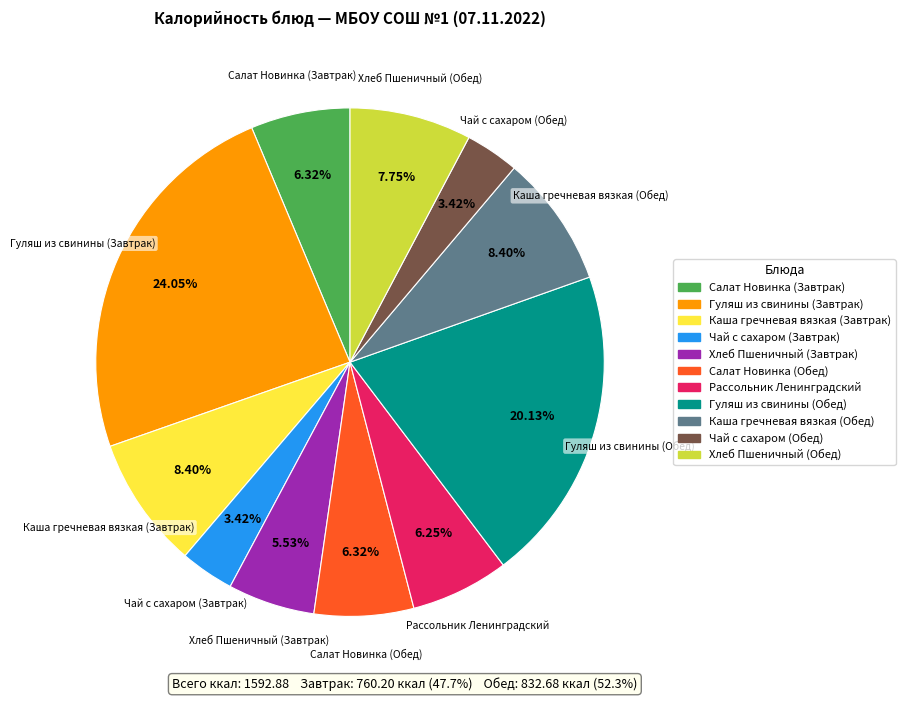

To the nearest percent, what is the difference between the Хлеб Пшеничный (Завтрак) and Рассольник Ленинградский slice percentages?

1%